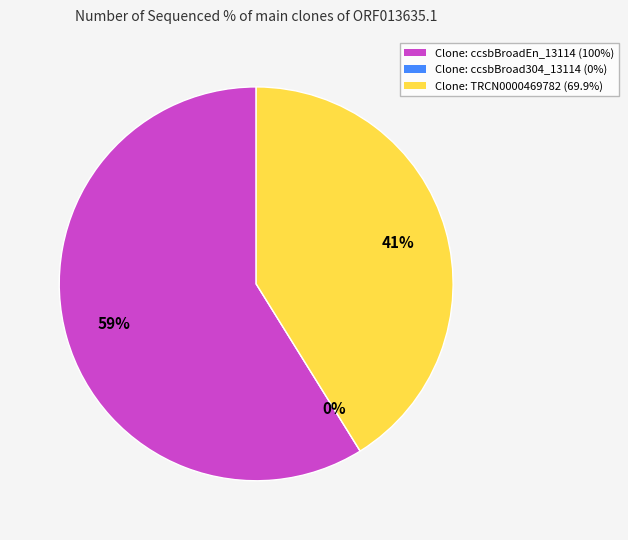

Count the number of slices in the pie.

3